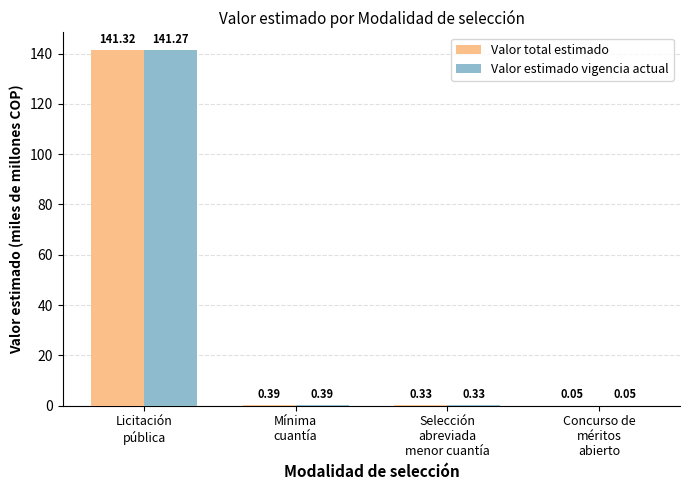

What is the sum of all Valor total estimado values?

142.1